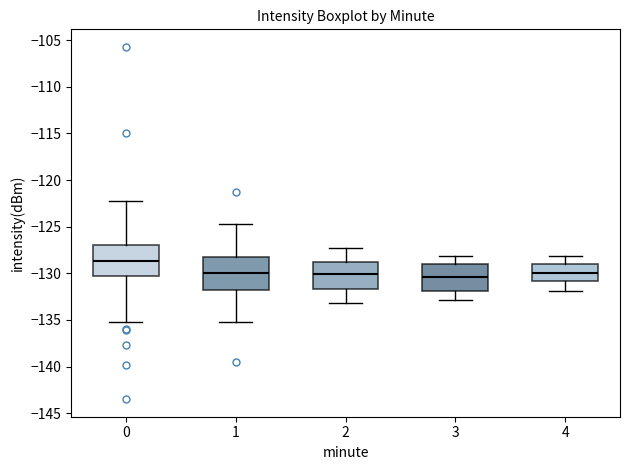

Reading left to right, transcribe this box plot: for each box, give where its median line is, the range the box spans, and where its two whiskers end, as read against the y-axis. The values are not printed on the chart, so give them approximately, as read against the axis.

0: median -128.5, box -130.5 to -127.0, whiskers -135.0 to -122.5
1: median -130.0, box -132.0 to -128.0, whiskers -135.0 to -124.5
2: median -130.0, box -131.5 to -129.0, whiskers -133.0 to -127.5
3: median -130.5, box -132.0 to -129.0, whiskers -133.0 to -128.0
4: median -130.0, box -131.0 to -129.0, whiskers -132.0 to -128.0